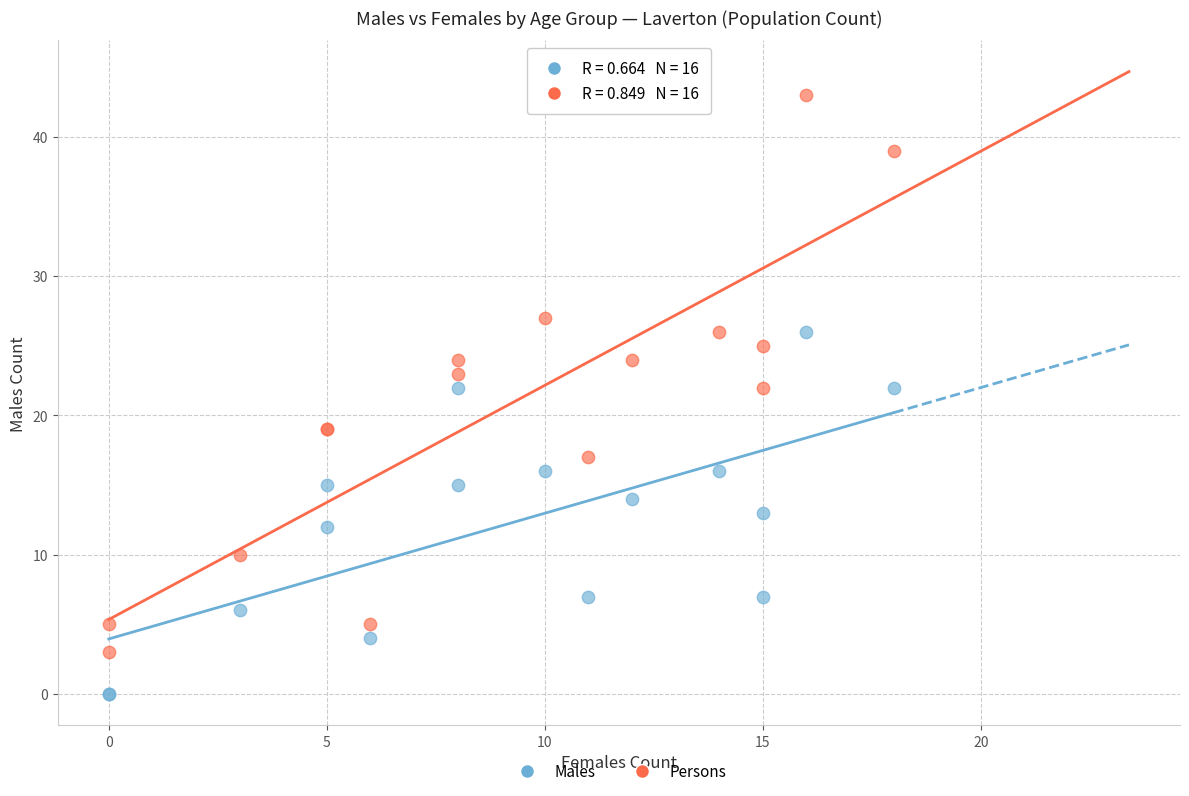

Which series reaches the minimum Y coordinate?

Males